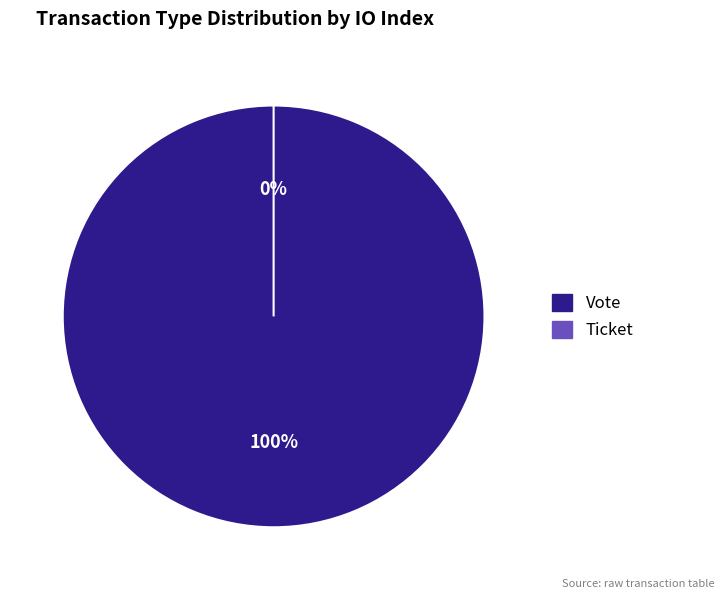

Does Ticket account for over 50% of the chart?

No